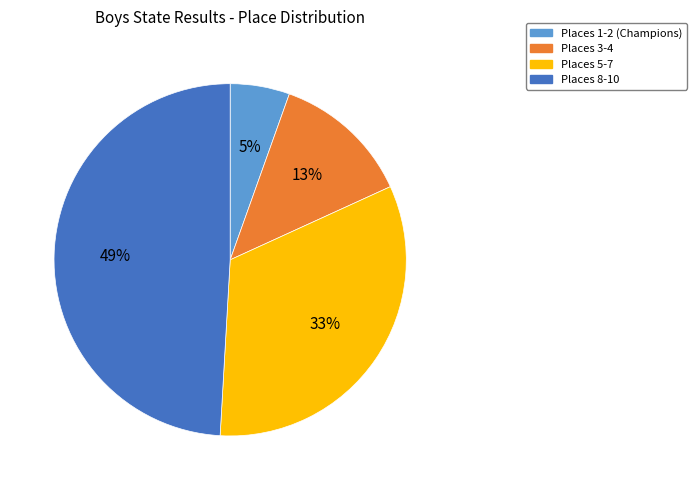

To the nearest percent, what is the difference between the largest and smallest slice percentages?

44%